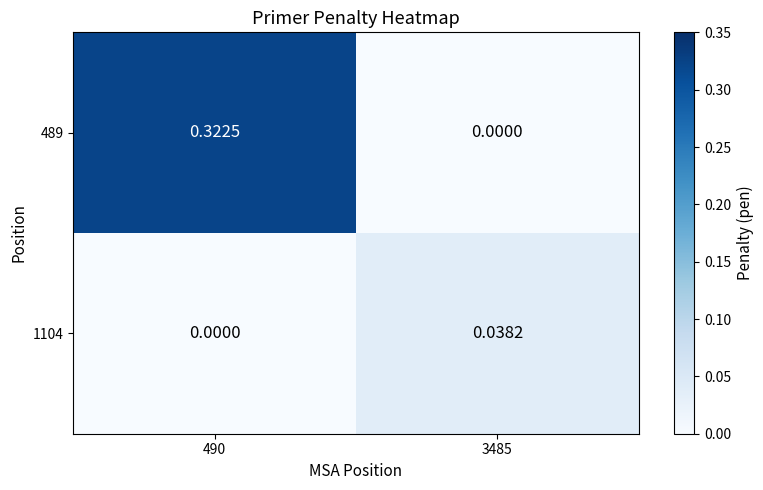

List the series in order of their peak value, lowest first.

1104, 489